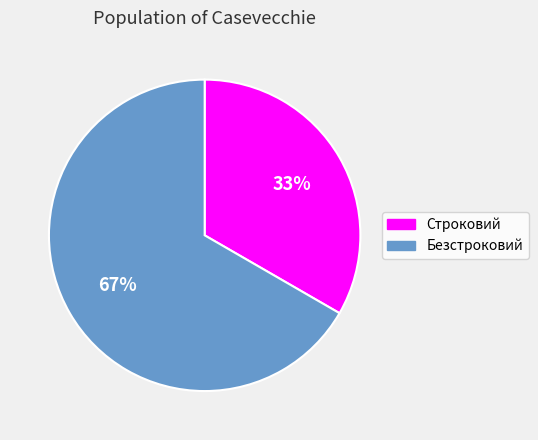

Rank the categories by value from highest to lowest.

Безстроковий, Строковий